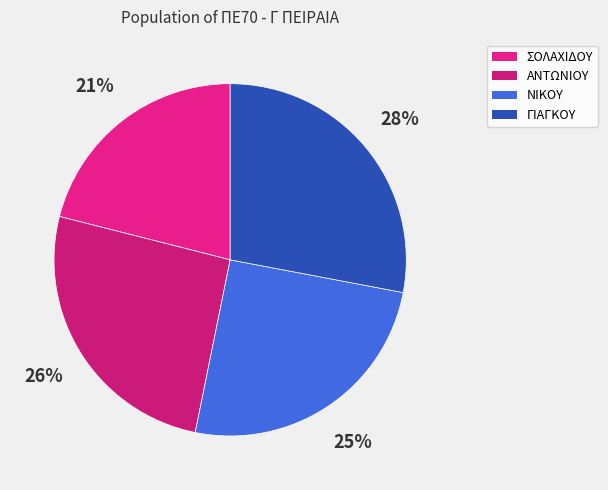

Count the number of slices in the pie.

4